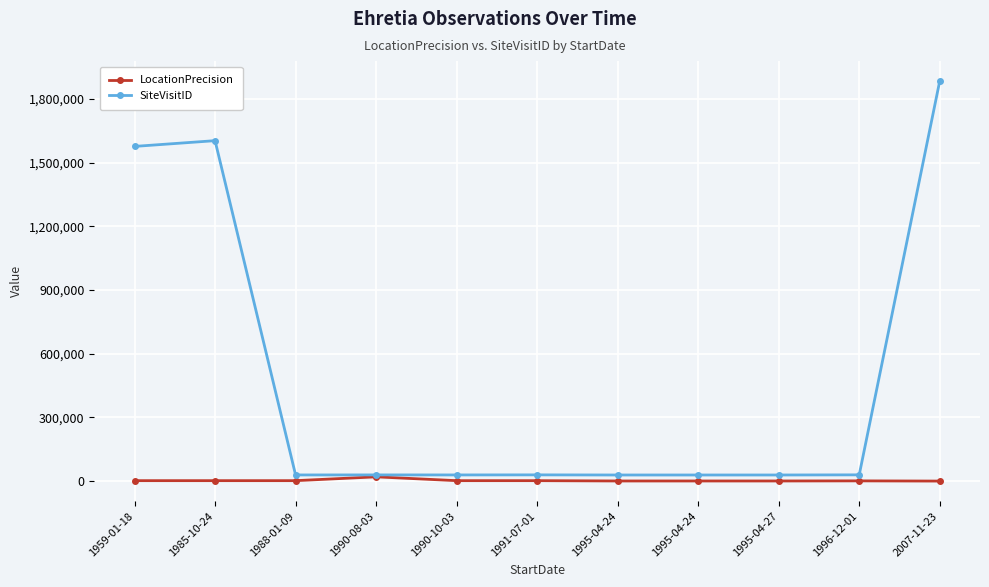

Reading right to left, what are all the values shown in this chart?

LocationPrecision: 50	1000	500	500	500	2000	2000	20000	2000	2000	2000
SiteVisitID: 1885050	29361	28723	28703	28708	29280	28959	29094	28907	1603982	1576880